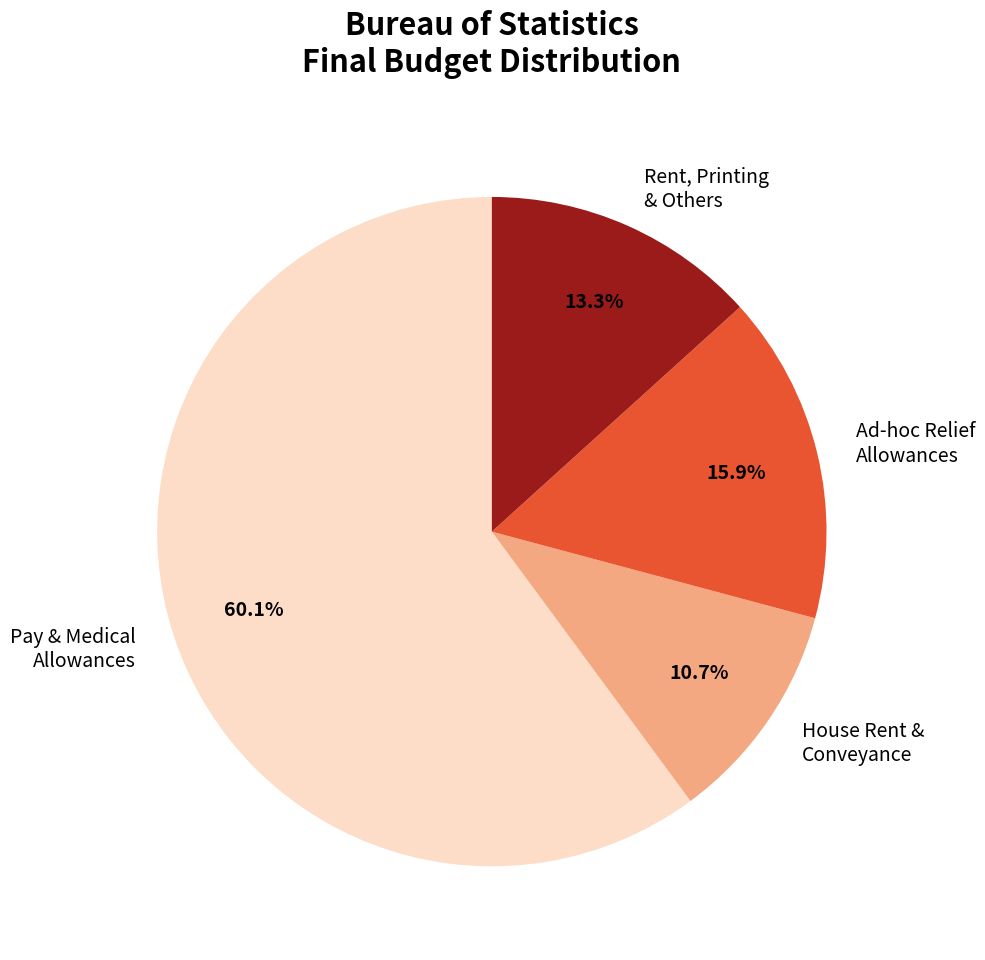

What percentage do House Rent & Conveyance and Ad-hoc Relief Allowances together represent?

26.6%